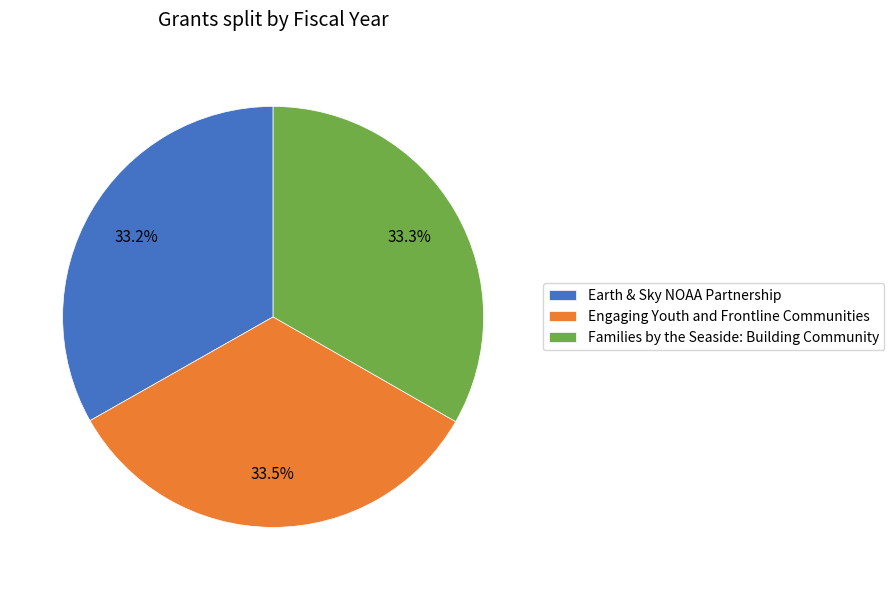

What is the ratio of the value at Engaging Youth and Frontline Communities to the value at Earth & Sky NOAA Partnership?

1.0